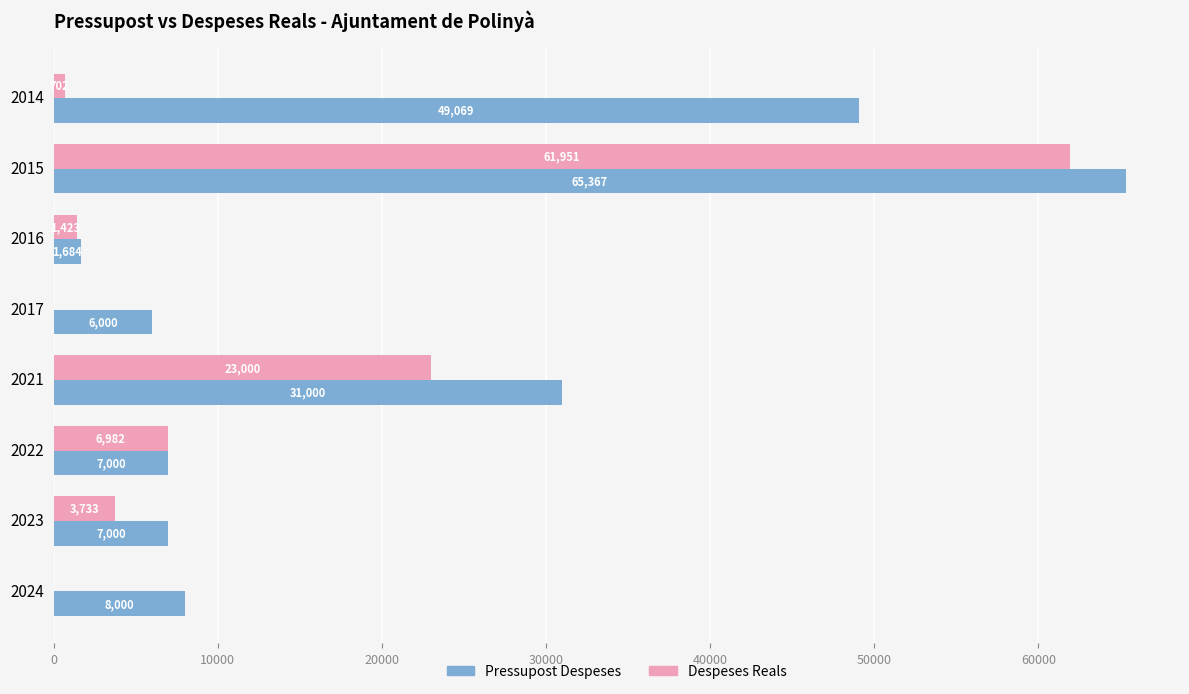

Which series has the widest spread of values?

Pressupost Despeses